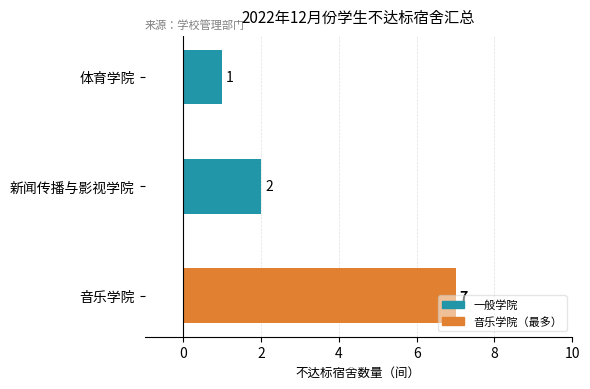

What is the maximum value shown in the chart?

7